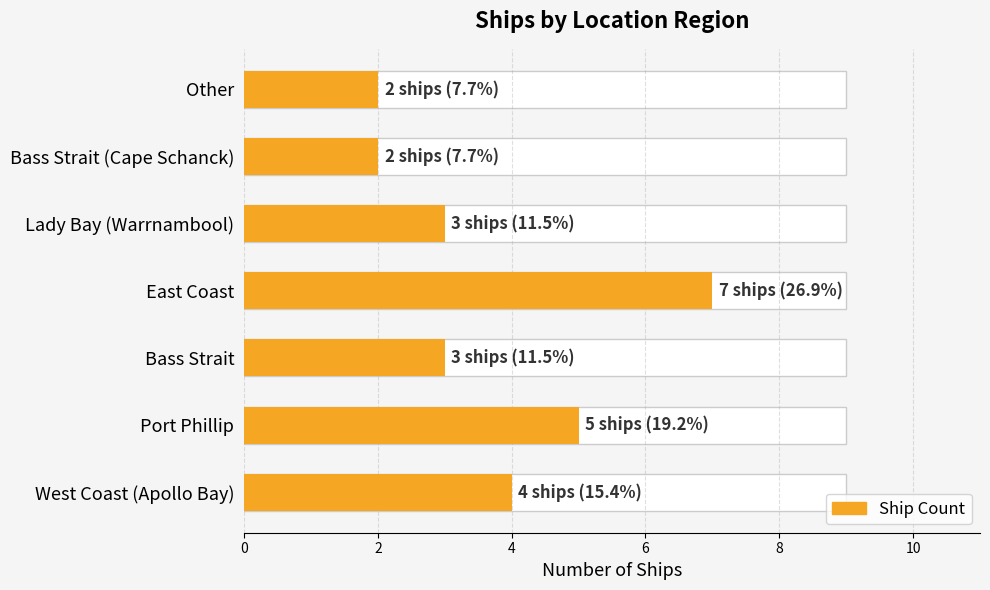

How many values exceed 3?

3